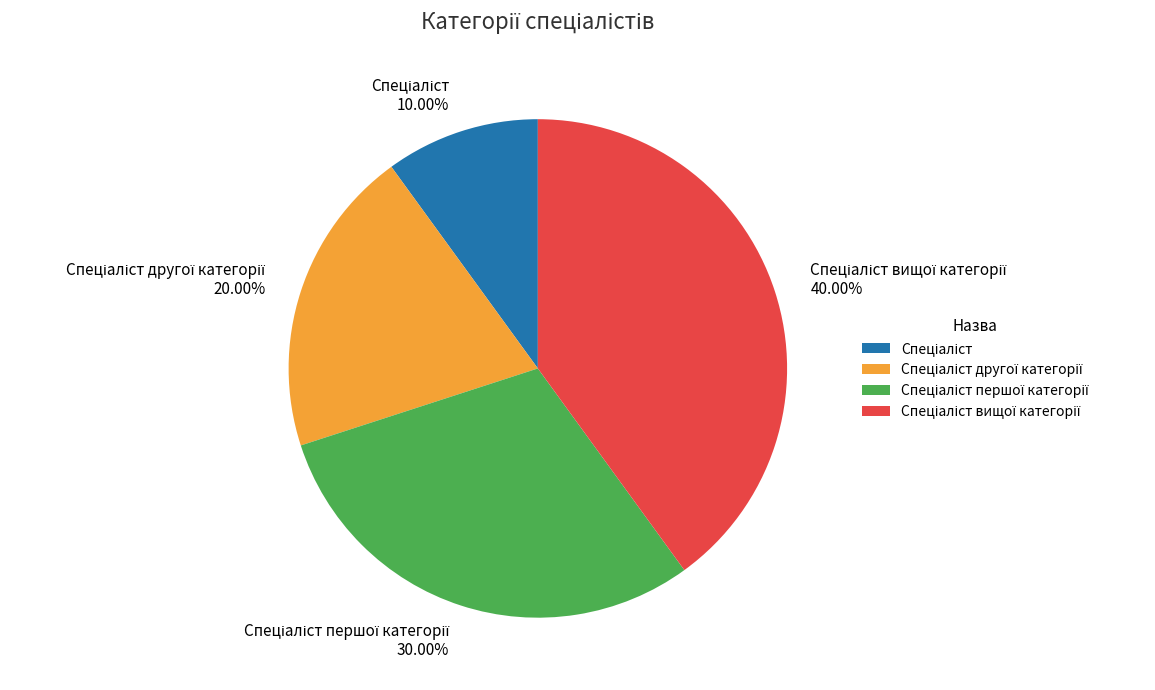

Is there a majority slice in this chart?

No